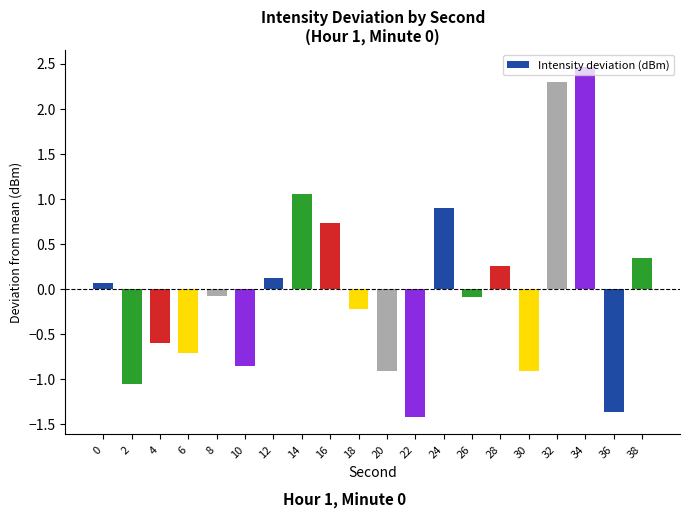

The value at 18 is -0.2. True or false?

True